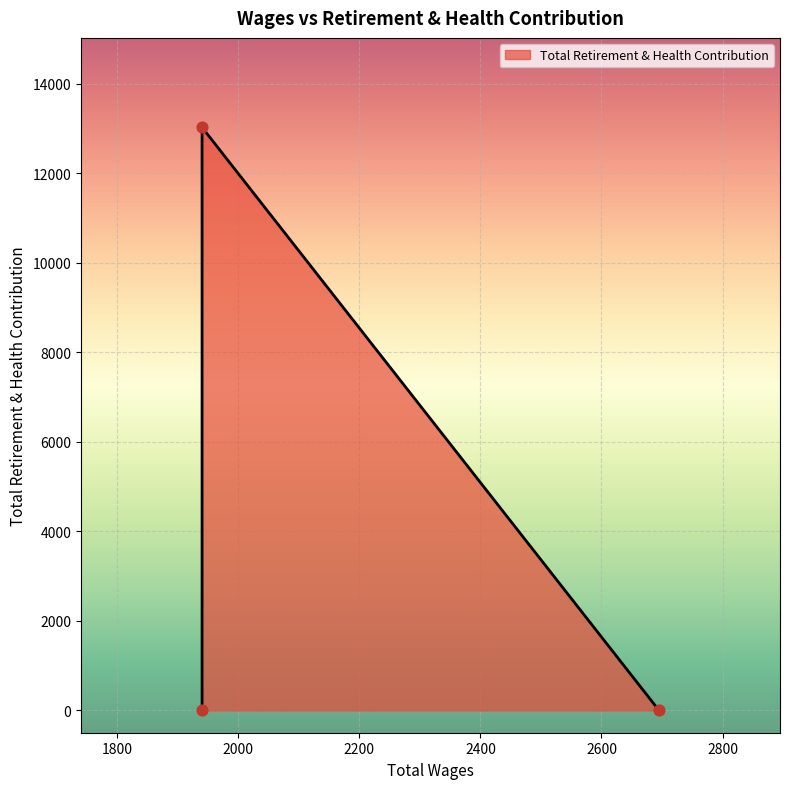

Between 1940.0 and 1940.0, which is larger?

1940.0